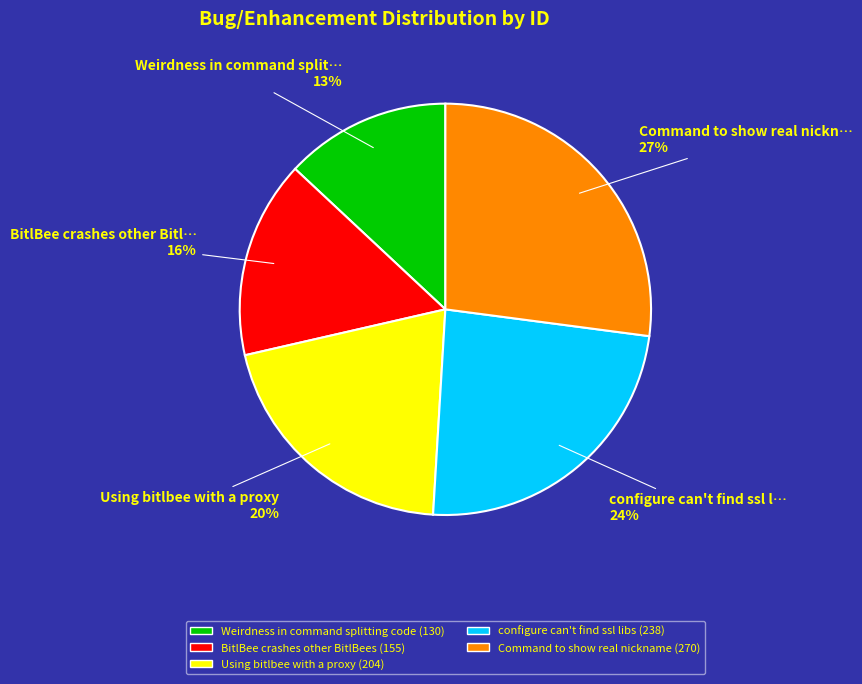

Approximately how many times larger is the value at Weirdness in command splitting code compared to configure can't find ssl libs?

0.5